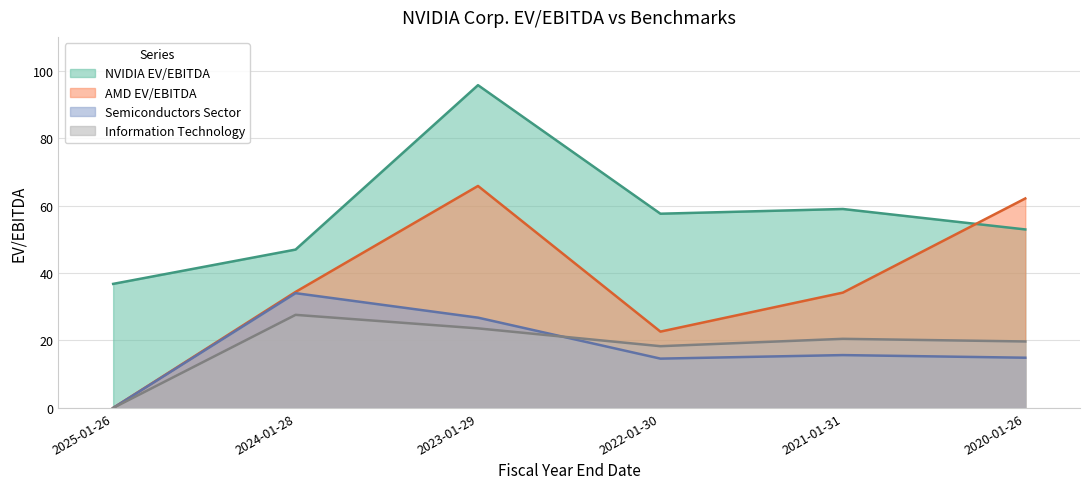

True or false: AMD EV/EBITDA and Information Technology intersect in this chart.

False